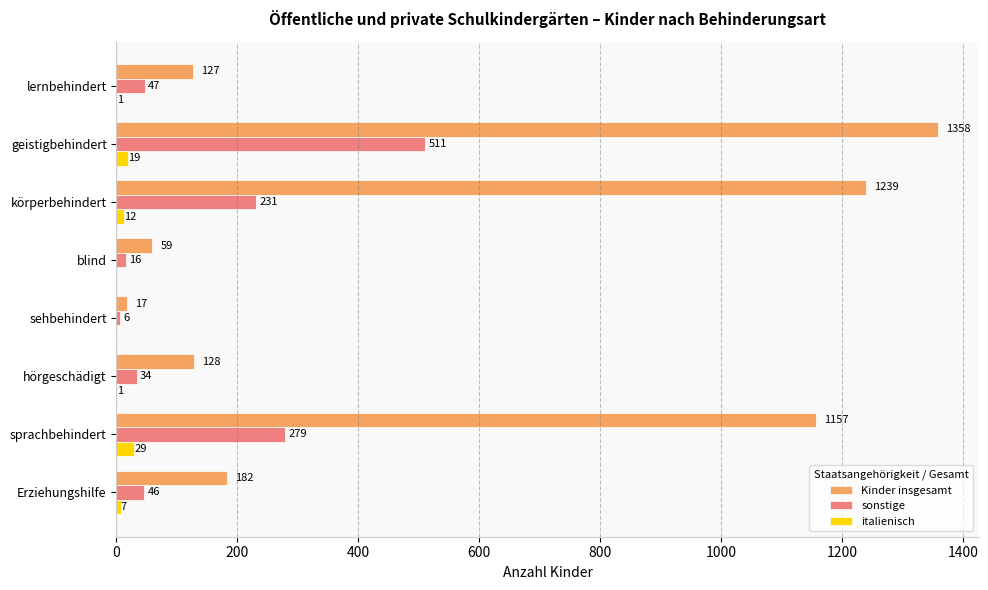

Is it true that Kinder insgesamt equals 1239 at körperbehindert?

True